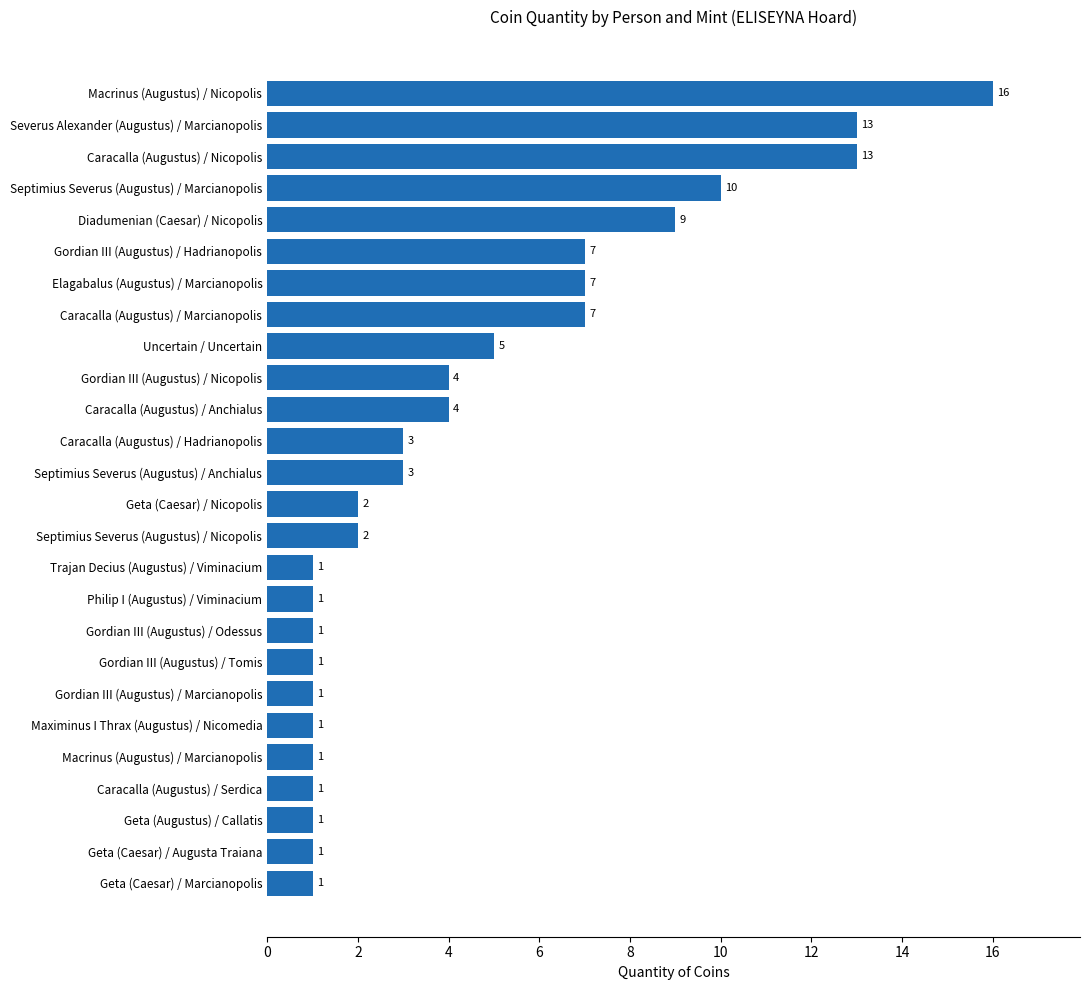

Are the bars grouped side by side (vs. stacked)?

No